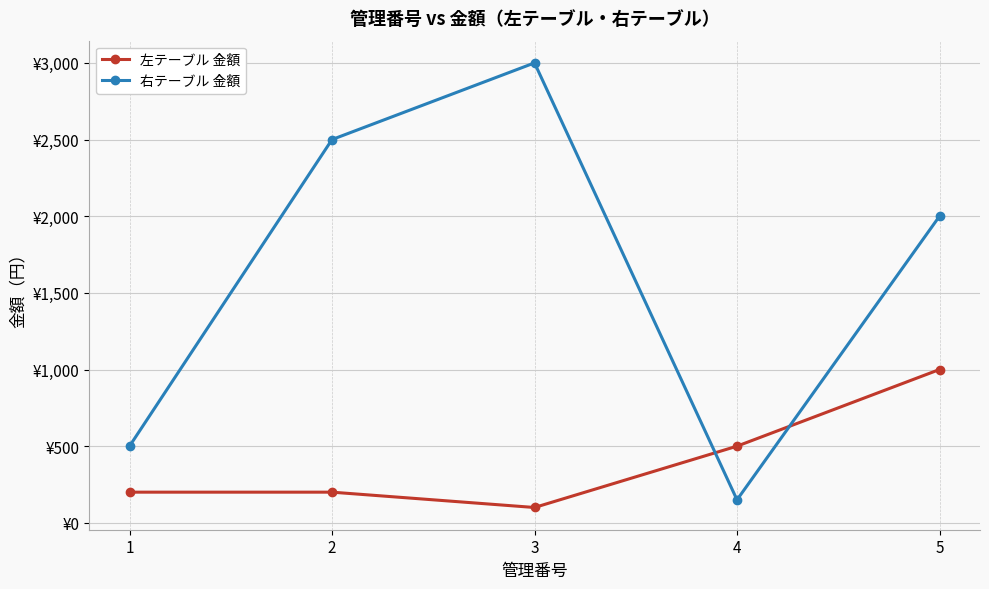

List the series in order of their peak value, lowest first.

左テーブル 金額, 右テーブル 金額